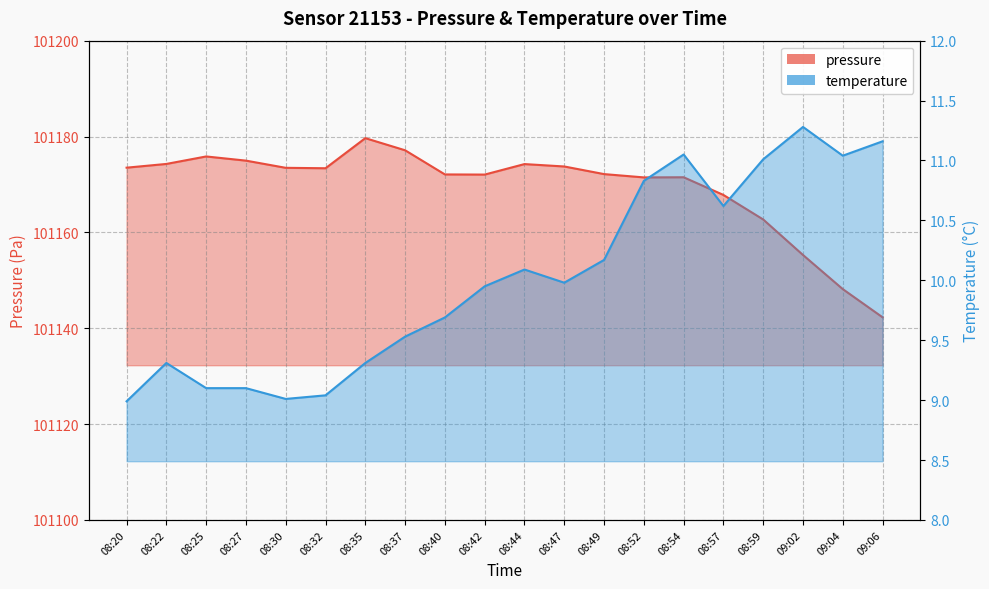

Which series has the largest range (max minus min)?

pressure